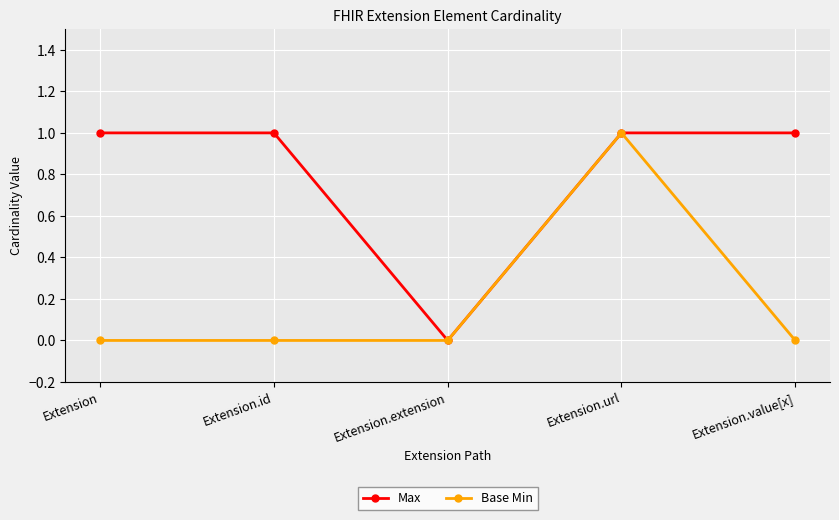

List the series in order of their overall mean, lowest first.

Base Min, Max